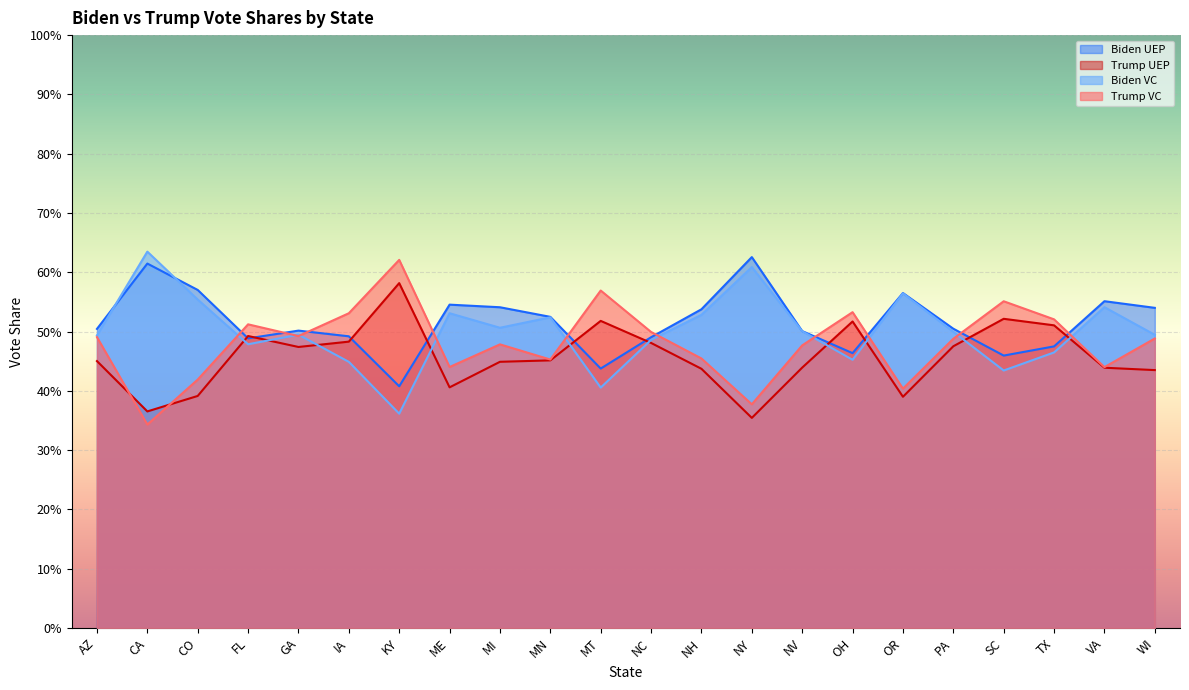

True or false: Trump VC has a value of 0.5 at MI.

True